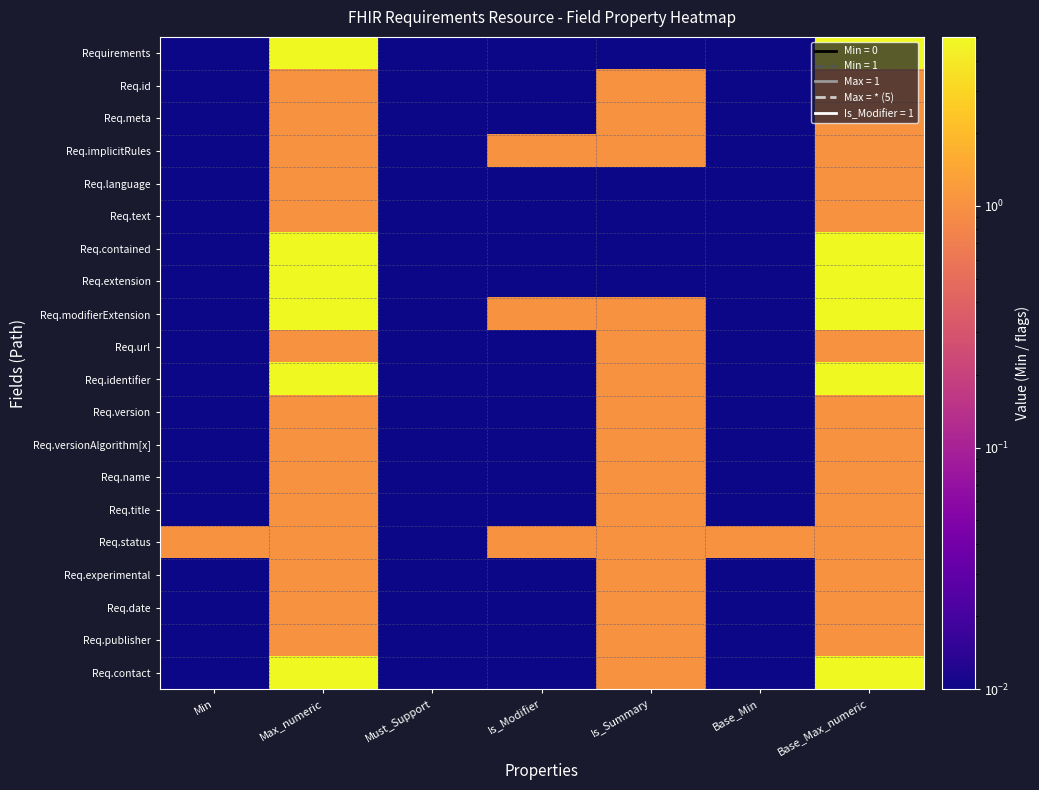

List the series in order of their peak value, highest first.

Requirements, Req.contained, Req.extension, Req.modifierExtension, Req.identifier, Req.contact, Req.id, Req.meta, Req.implicitRules, Req.language, Req.text, Req.url, Req.version, Req.versionAlgorithm[x], Req.name, Req.title, Req.status, Req.experimental, Req.date, Req.publisher